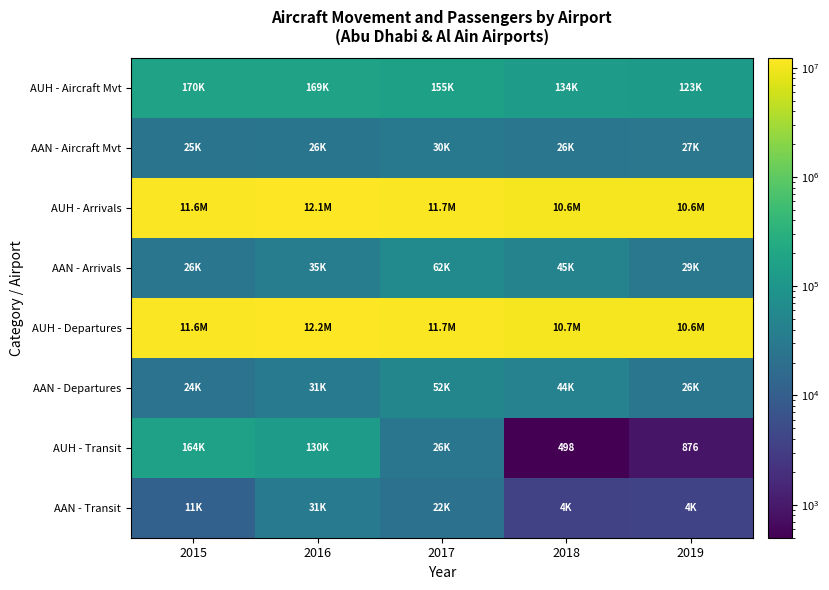

The value of AUH - Transit at 2018 is 498. True or false?

True